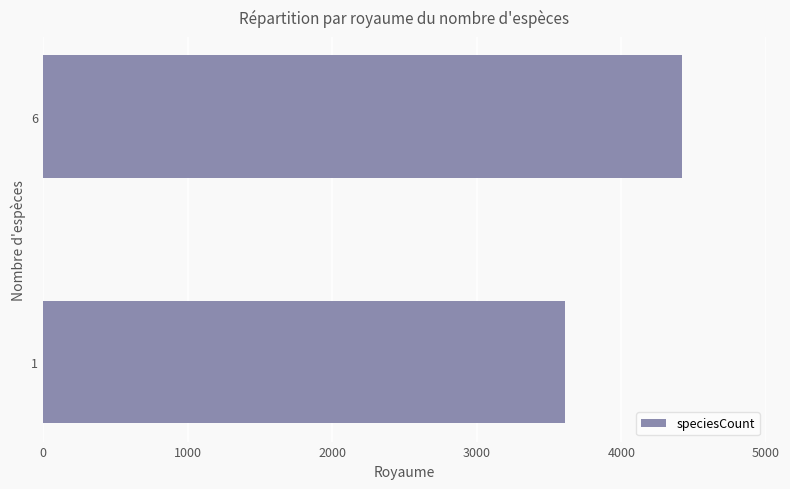

Reading bottom to top, transcribe all the data shown in this chart.

3612	4417